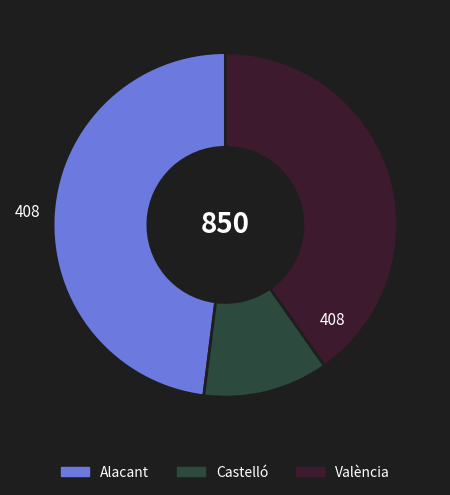

How many slices are in this pie chart?

3